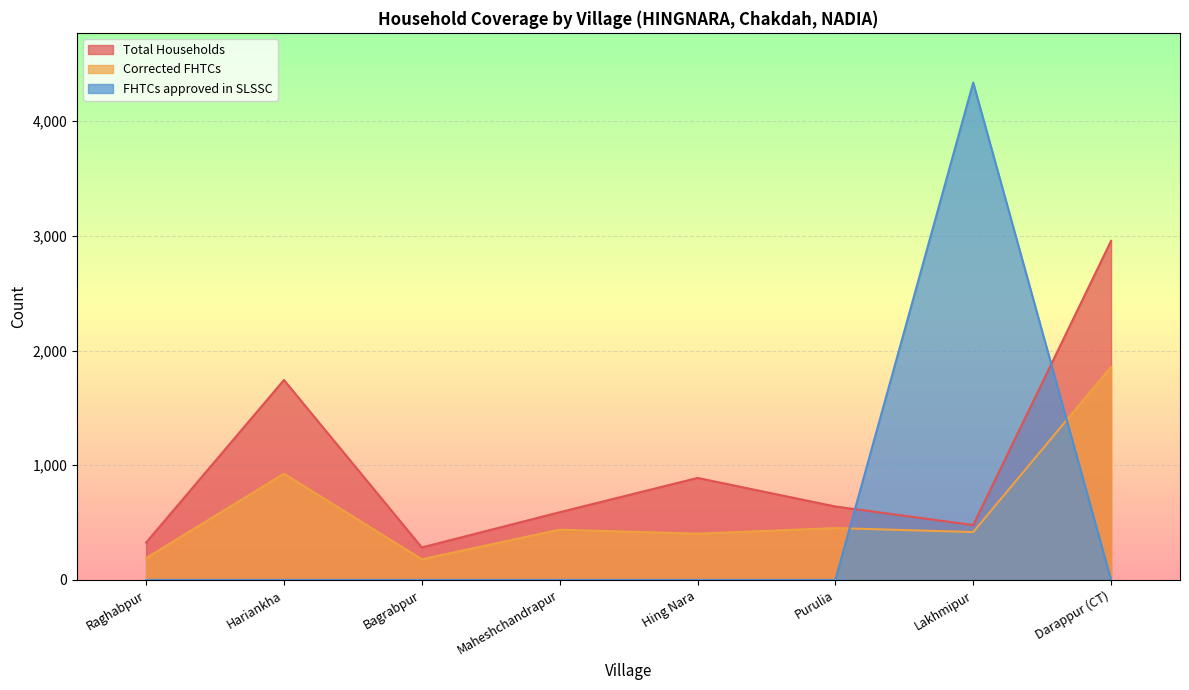

Which category has the highest value in the Total Households series?

Darappur (CT)